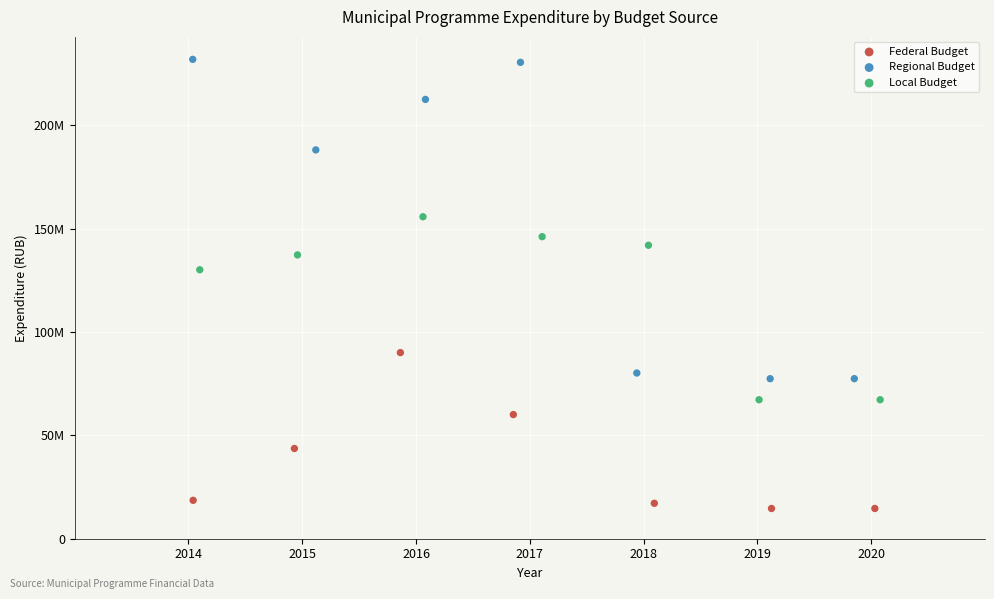

What are all the series names shown in the legend?

Federal Budget, Regional Budget, Local Budget